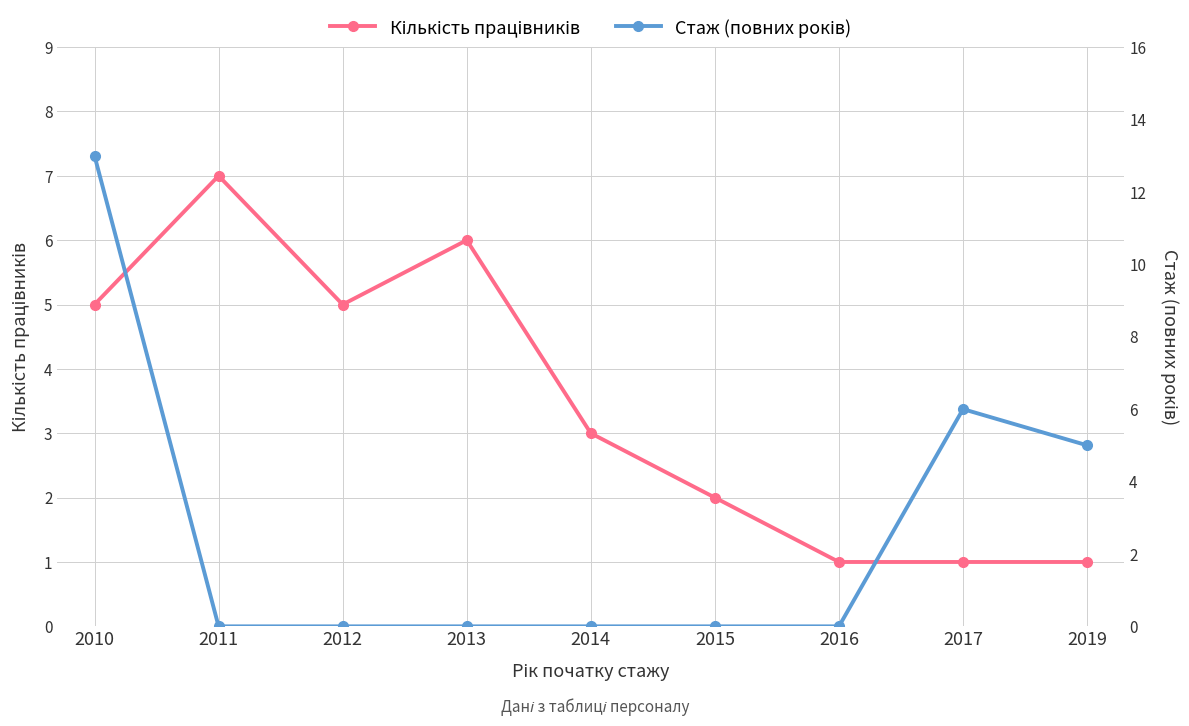

Between 2011 and 2016, which series saw the biggest shift?

Кількість працівників